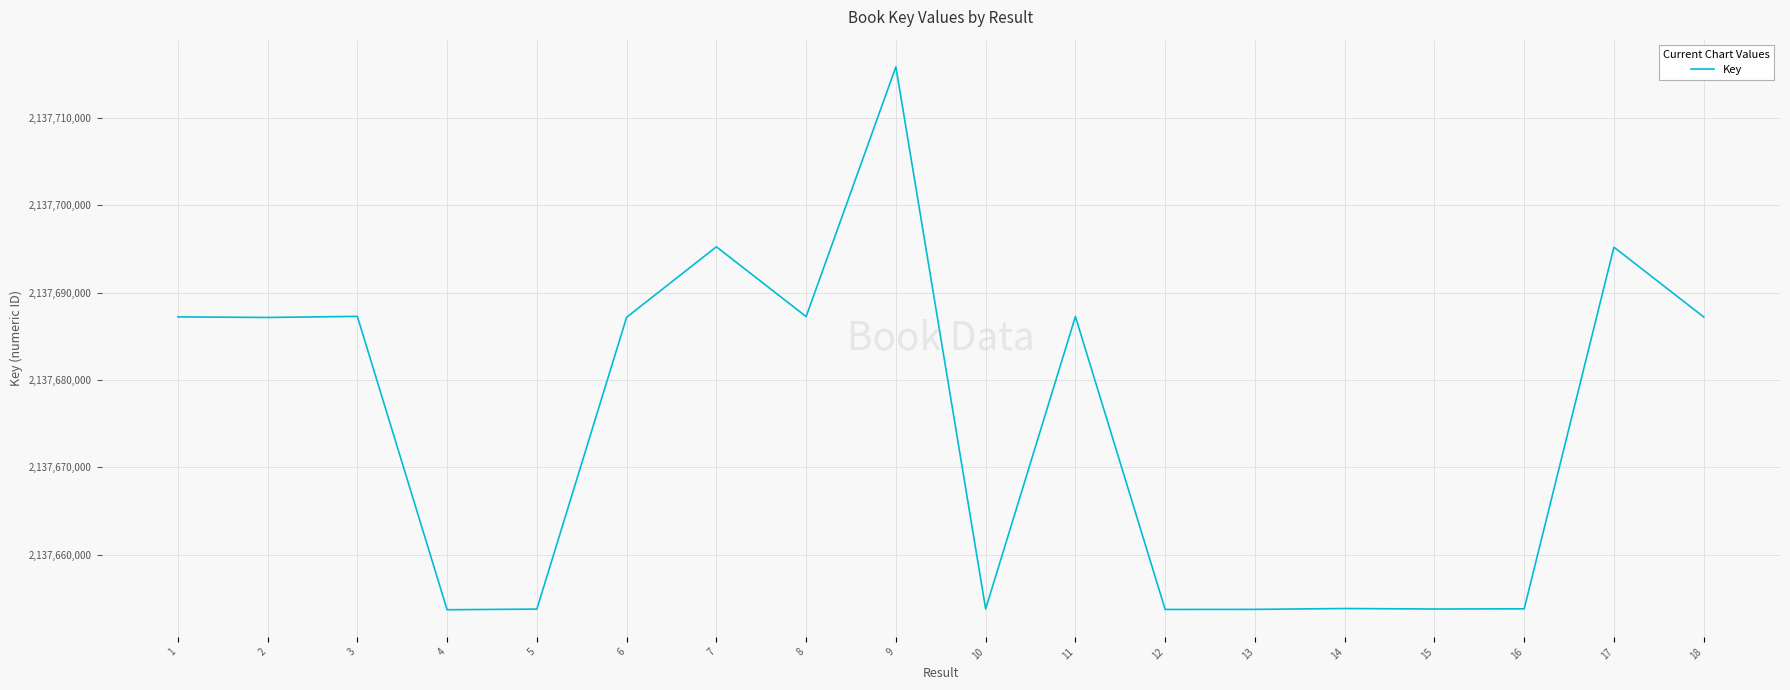

What is the difference between the maximum and minimum values?

62182